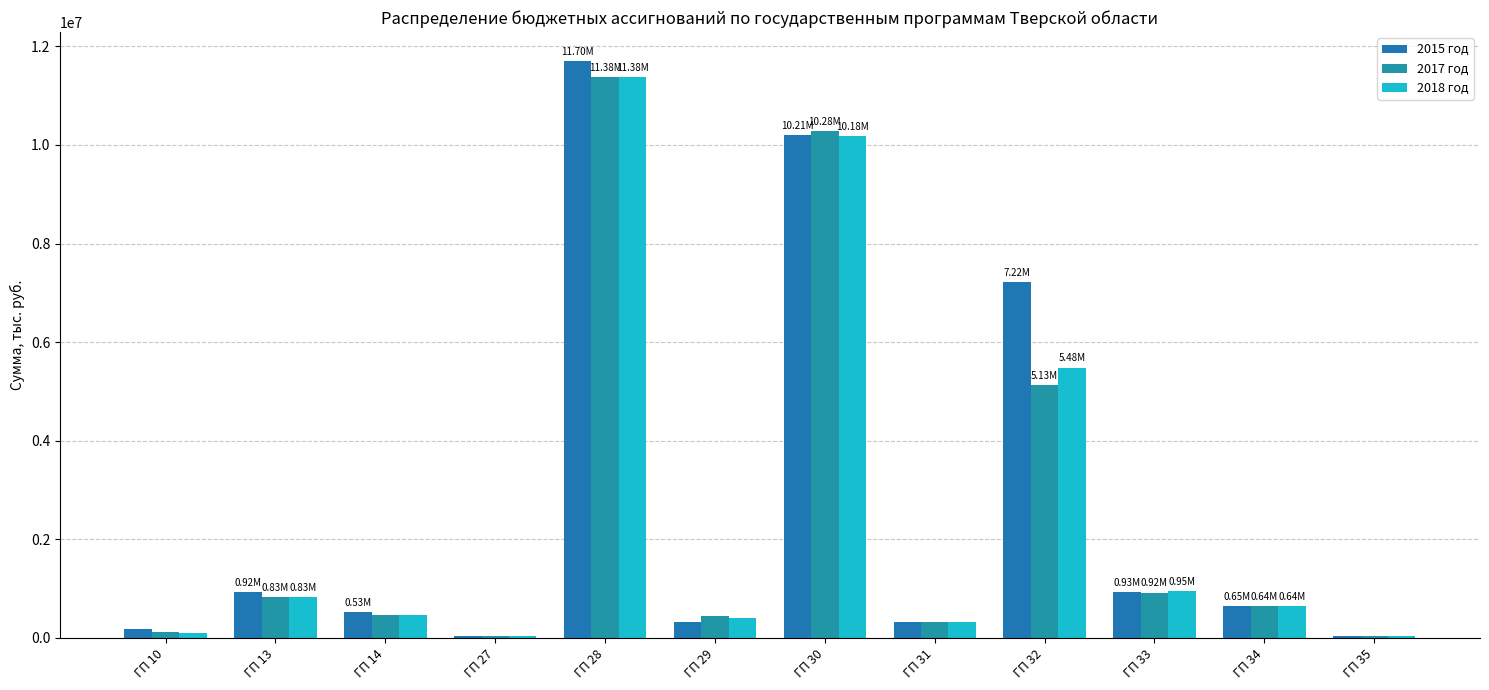

What is the average value of the 2018 год series?

2567857.3